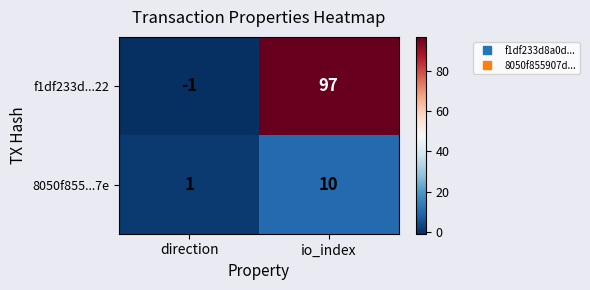

What is the difference between the maximum and minimum values in the 8050f855...7e series?

9